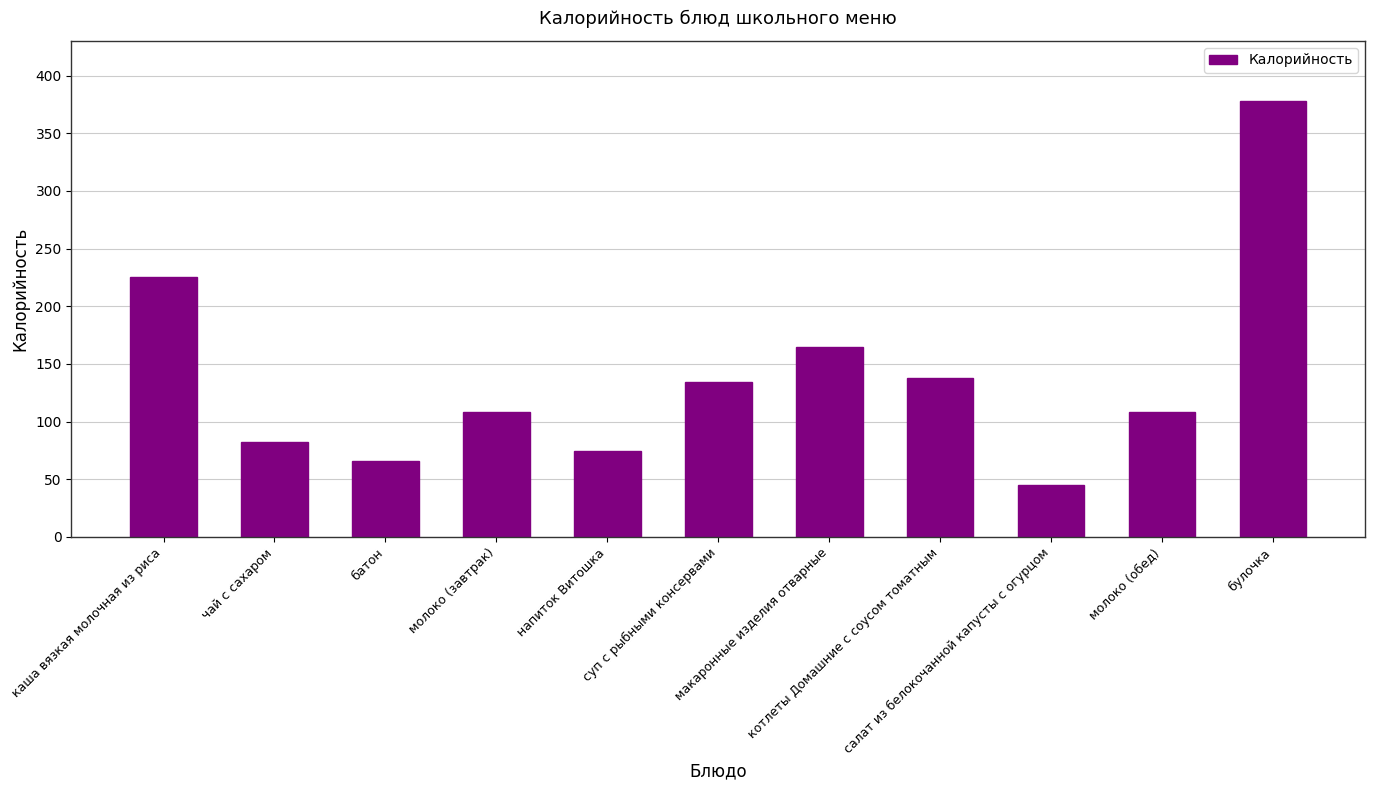

What is the change in value from чай с сахаром to напиток Витошка?

-8